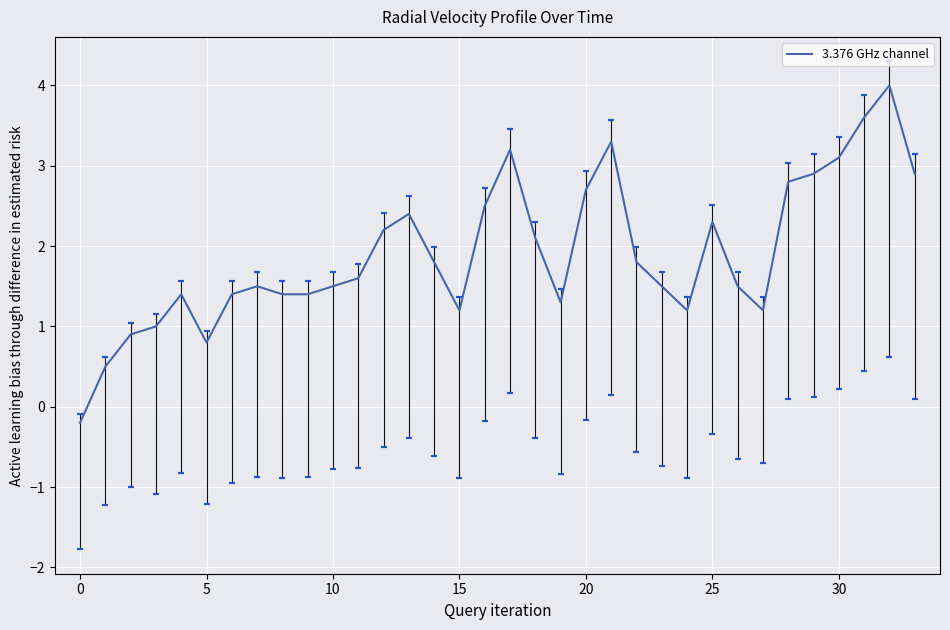

What is the greatest value displayed?

4.0